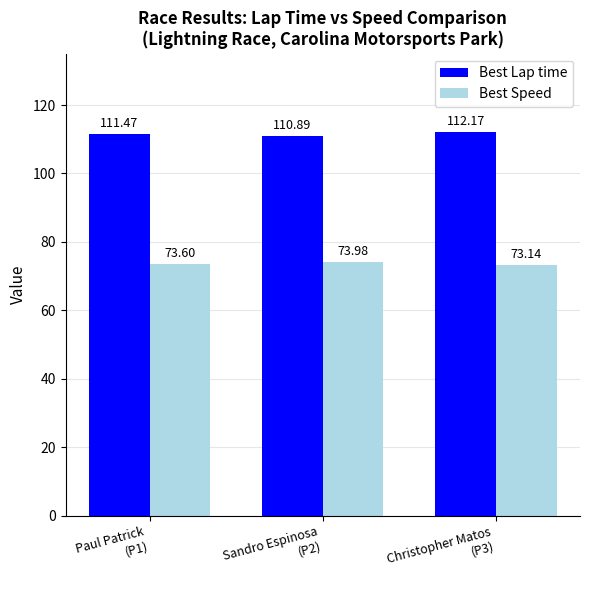

What is the average value of the Best Lap time series?

111.5